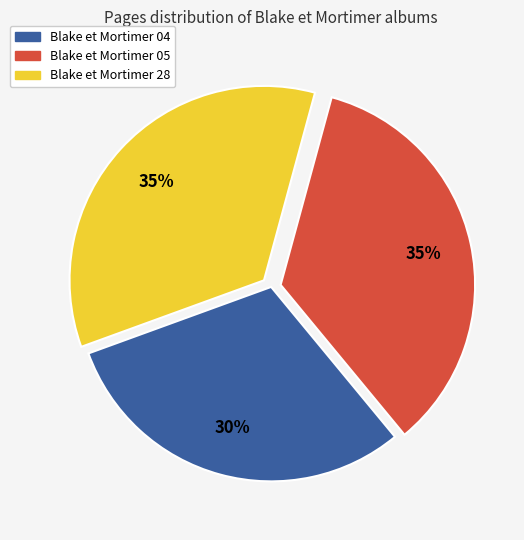

Does Blake et Mortimer 04 represent more than half of the total?

No